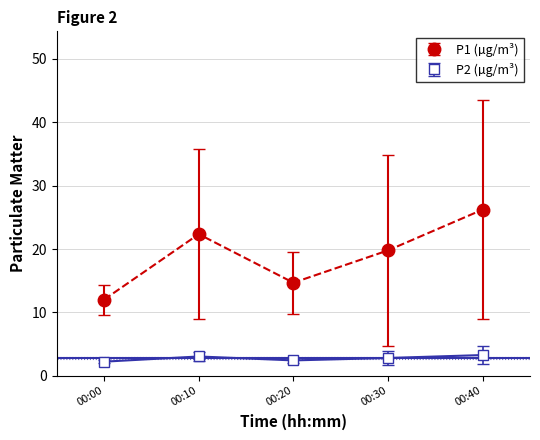

Which series changed the most between 00:00 and 00:30?

P1 (µg/m³)